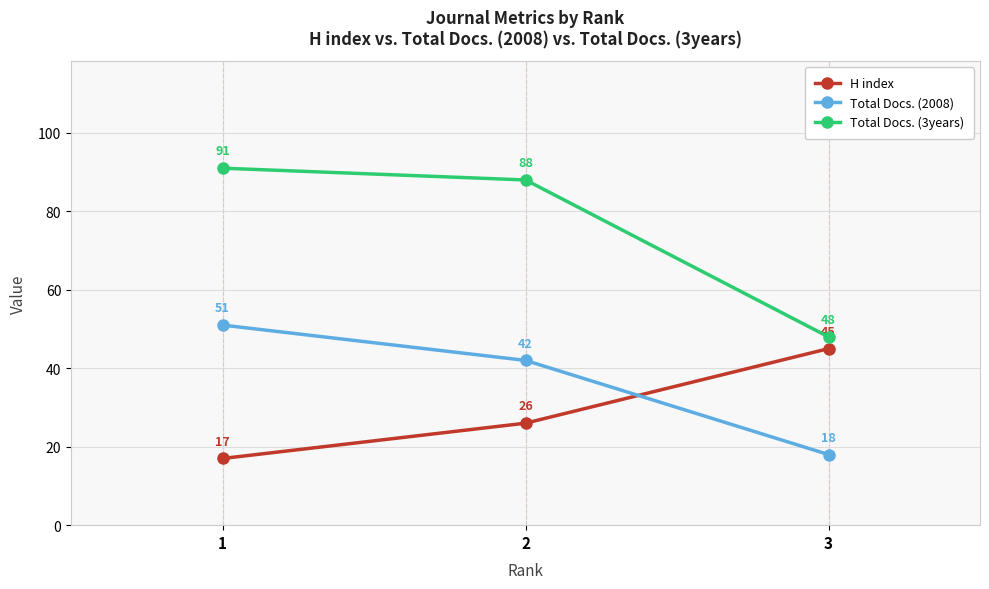

What is the value of the Total Docs. (2008) point at the 2nd from the left?

42